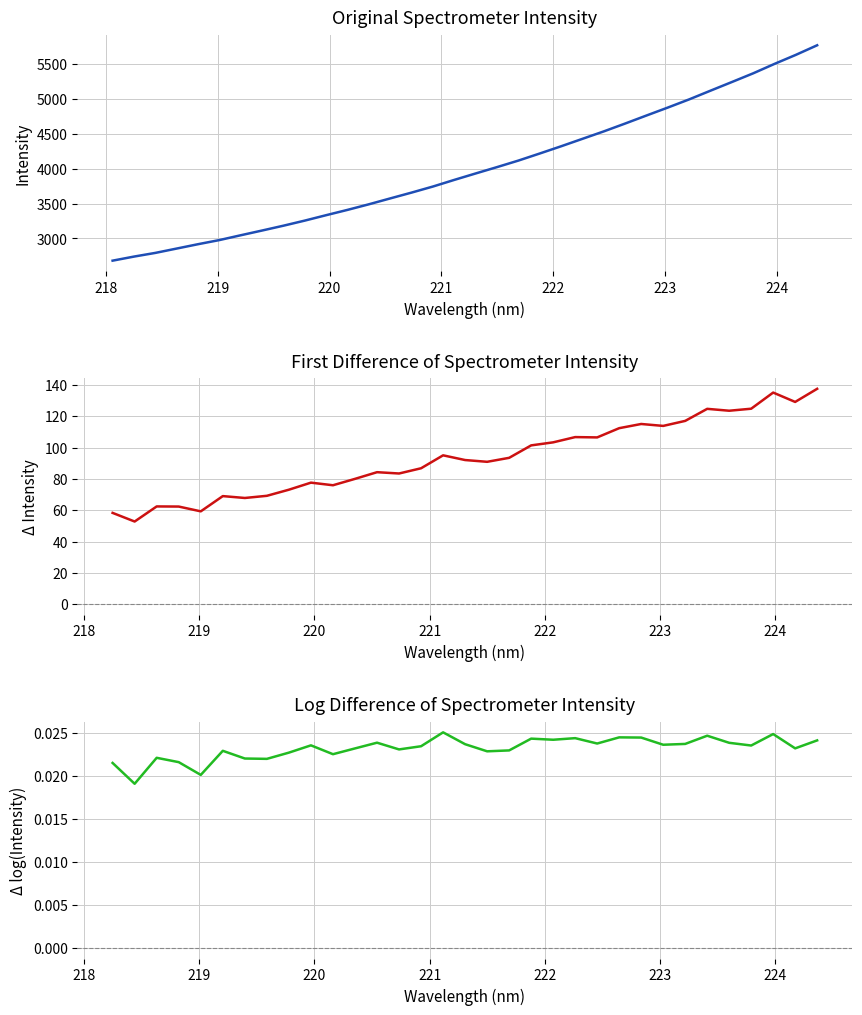

The value at 221.3083 is 2036.6. True or false?

False